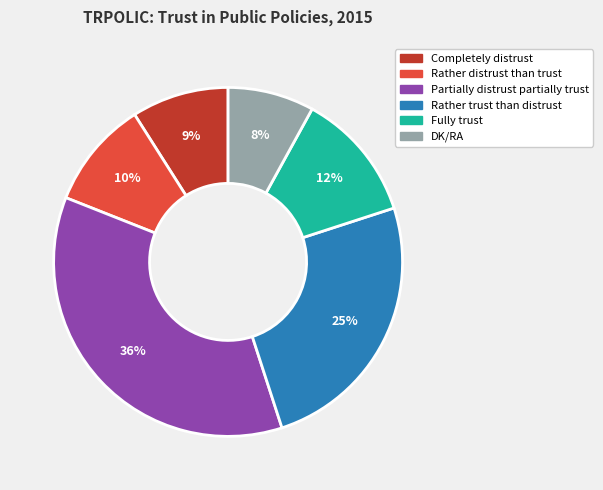

To the nearest percent, what is the difference between the largest and smallest slice percentages?

28%